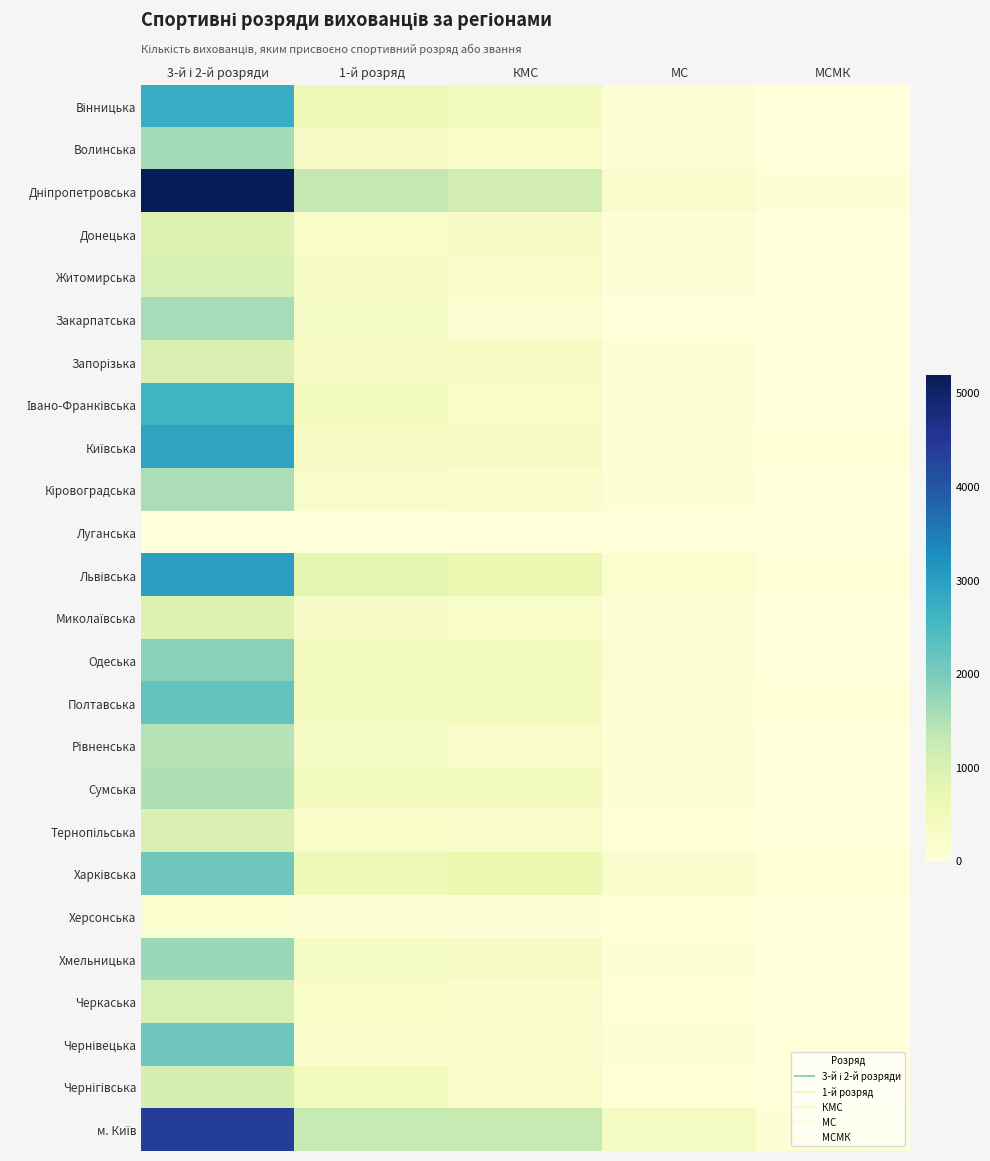

What is the total value across all series at КМС?

9437